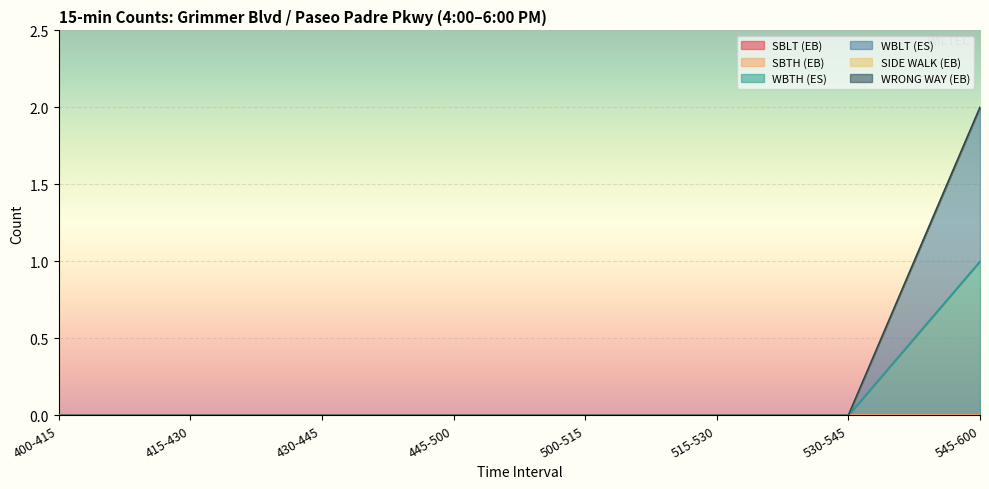

At how many categories does at least one series exceed 0?

1